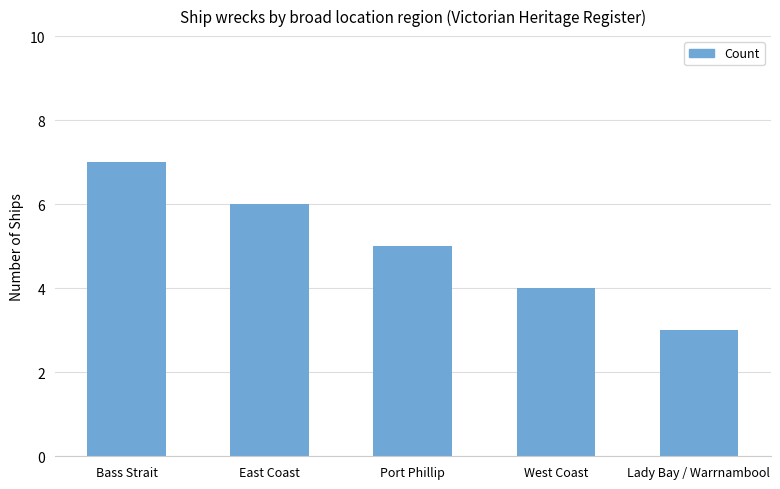

What is the difference between the maximum and minimum values?

4